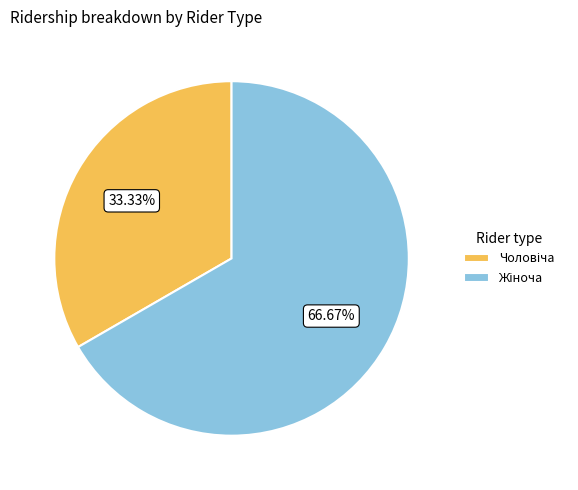

Is there any slice that represents more than half of the pie?

Yes